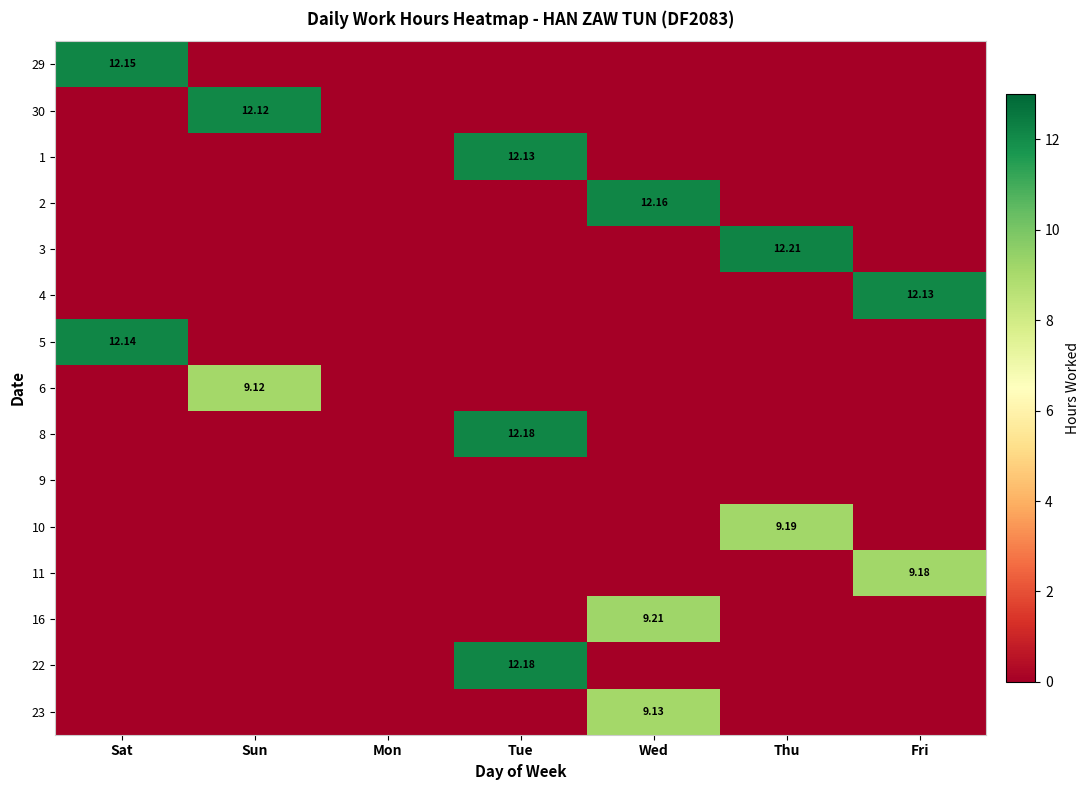

Is the value of 2 at Wed greater than the value of 22 at Sat?

Yes